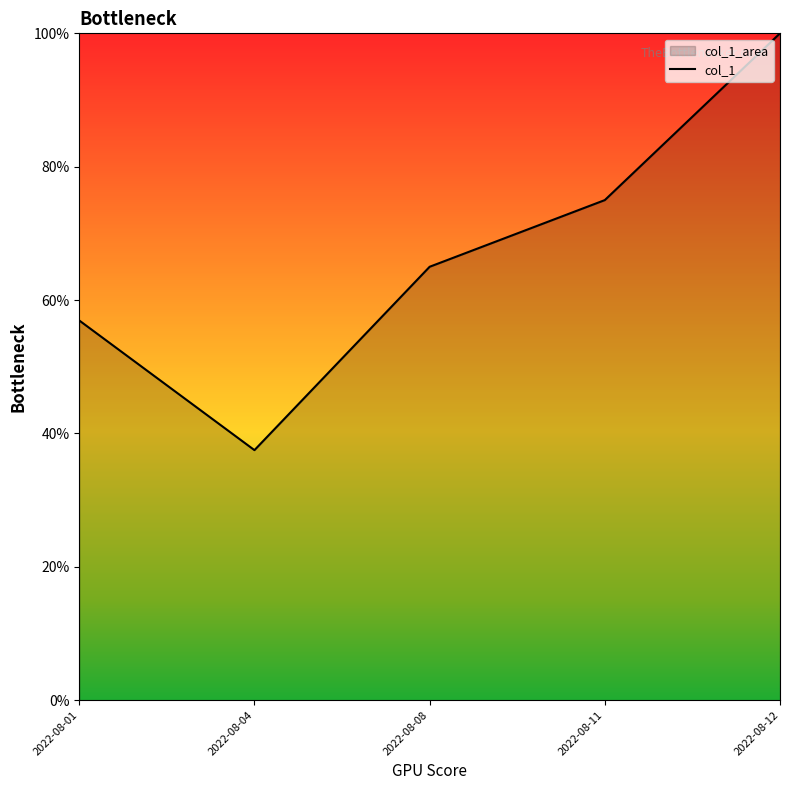

List the labels in order of value, largest first.

2022-08-12, 2022-08-11, 2022-08-08, 2022-08-01, 2022-08-04